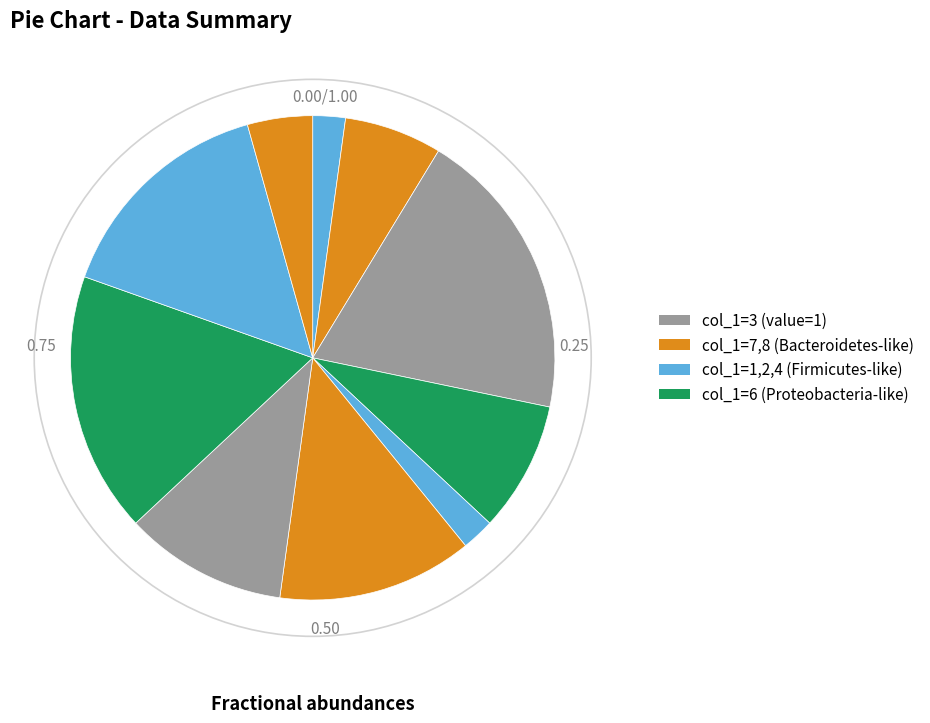

Which slice is the largest?

3